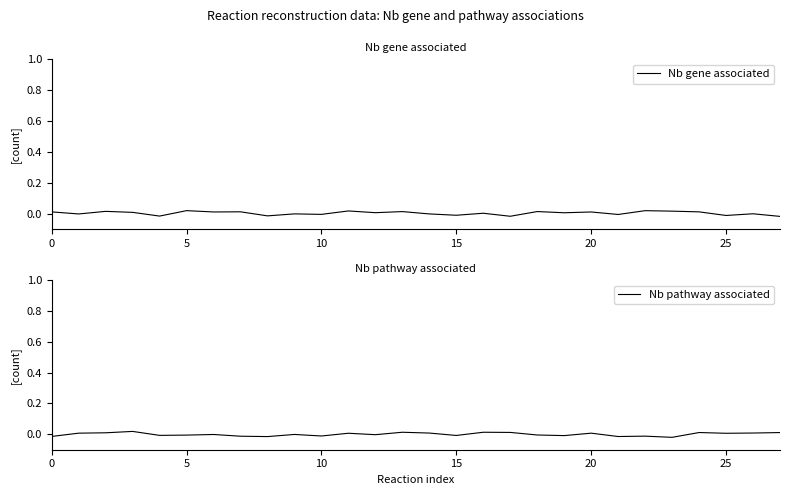

How many data points in Nb gene associated are above 0?

16